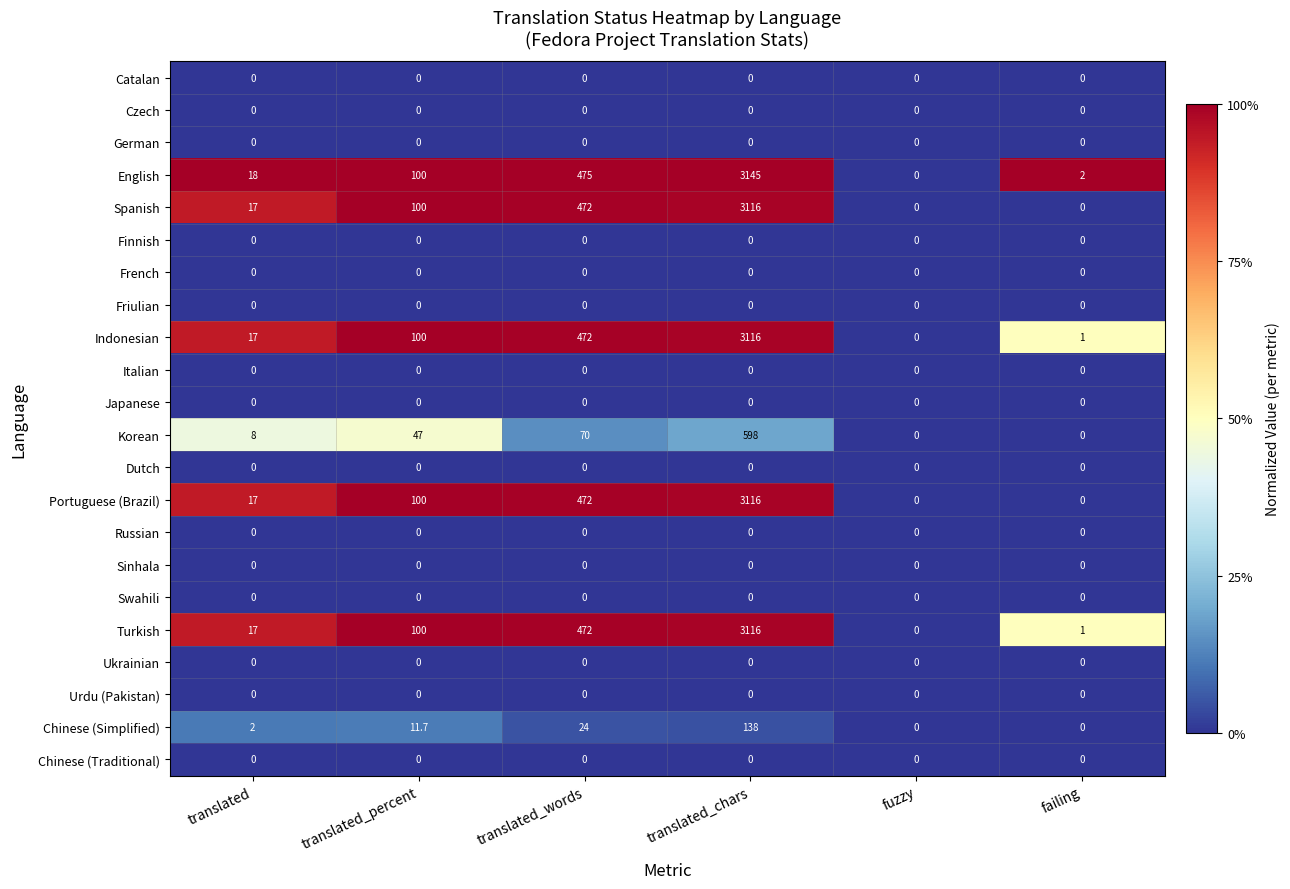

What is the sum of the English values at translated and translated_percent?

118.0